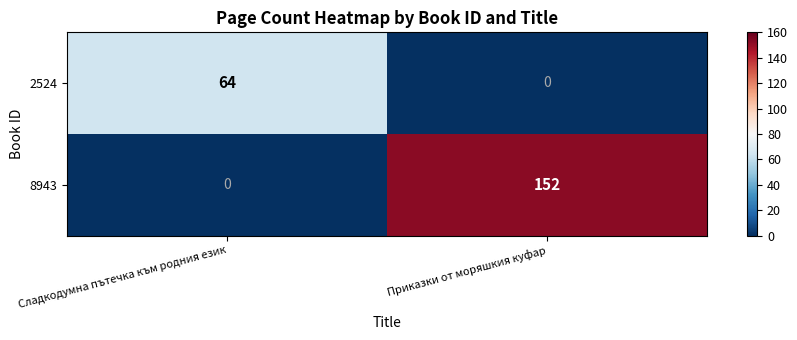

What is the difference between the highest and lowest values at Приказки от моряшкия куфар?

152